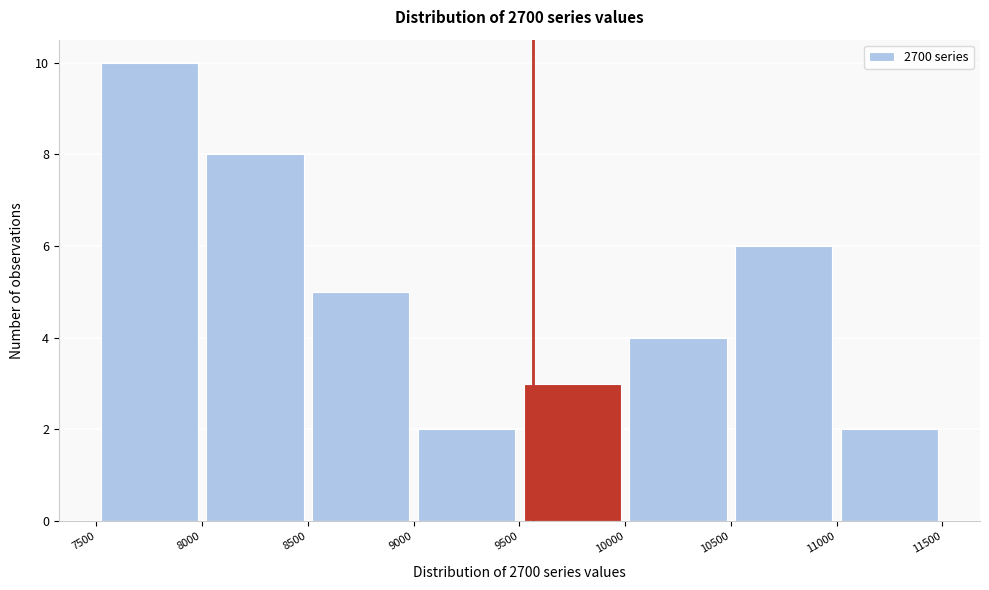

Which range on the x-axis has the tallest bar?

7500 to 8000